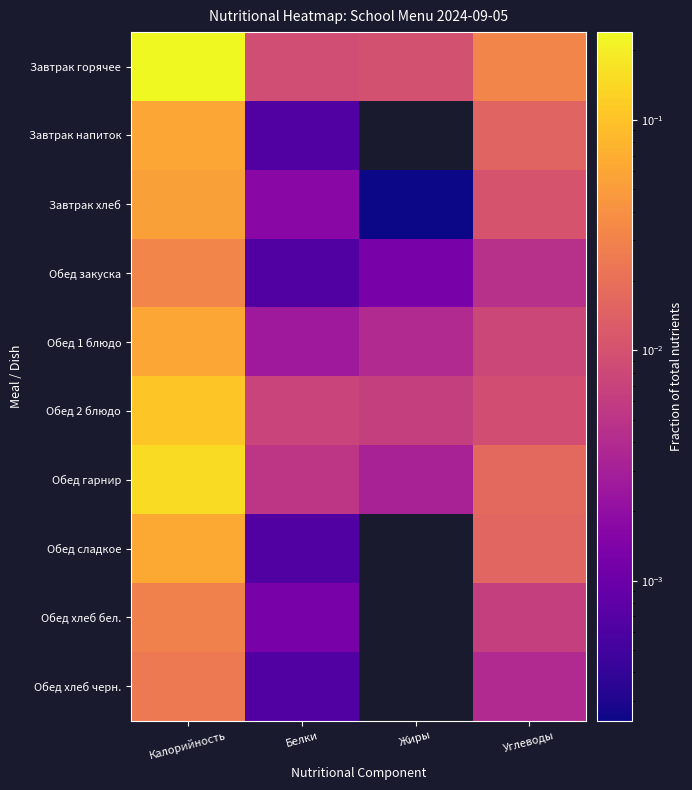

At Жиры, list the series in order from smallest to largest.

Завтрак напиток, Обед сладкое, Обед хлеб бел., Обед хлеб черн., Завтрак хлеб, Обед закуска, Обед гарнир, Обед 1 блюдо, Обед 2 блюдо, Завтрак горячее